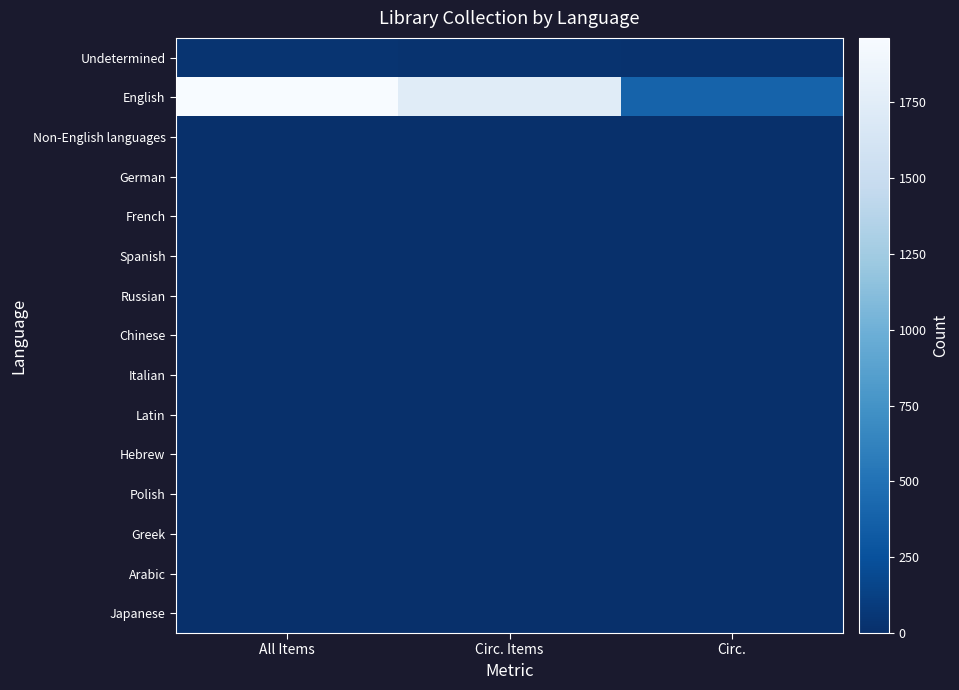

Which series has the largest total across all categories?

English